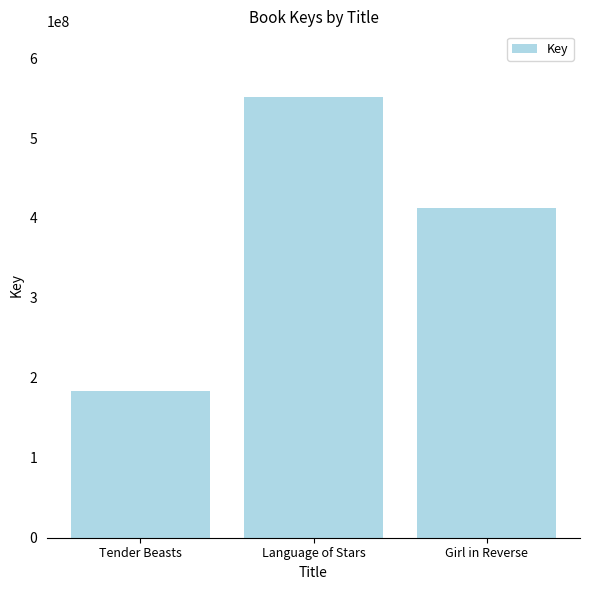

Reading left to right, list all the values displayed in this chart.

184111506	550816310	412281428